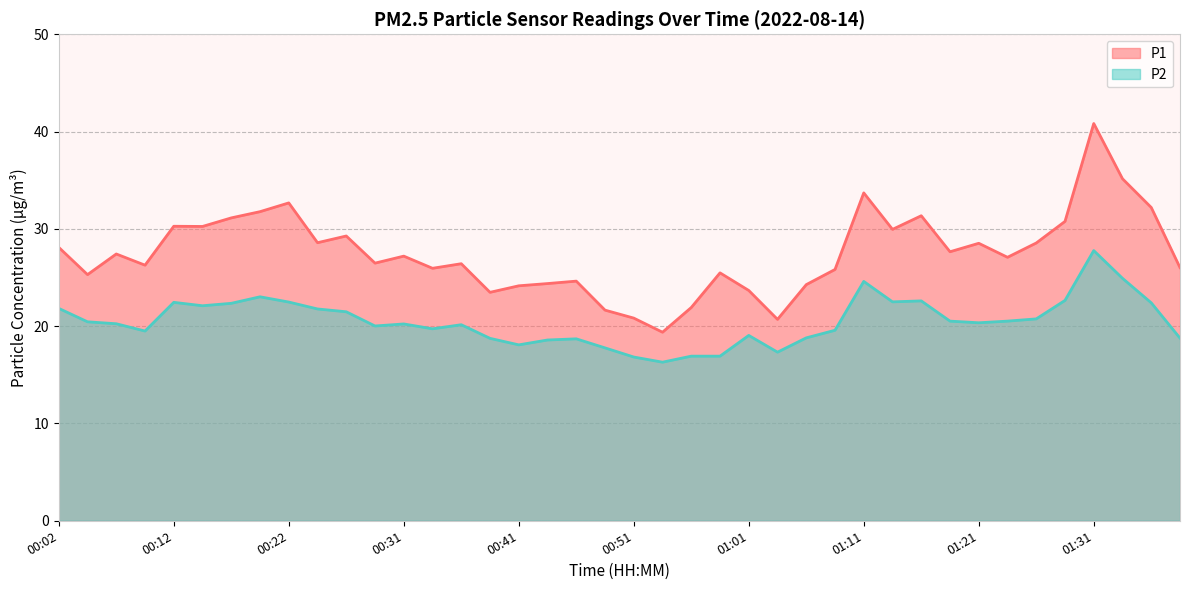

In P2, how many points are higher than both neighbors (excluding endpoints)?

9